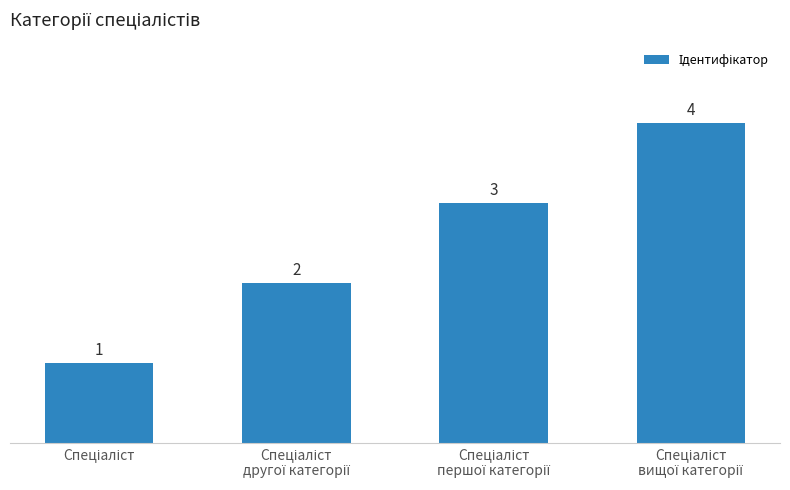

Are the bars grouped side by side (vs. stacked)?

No